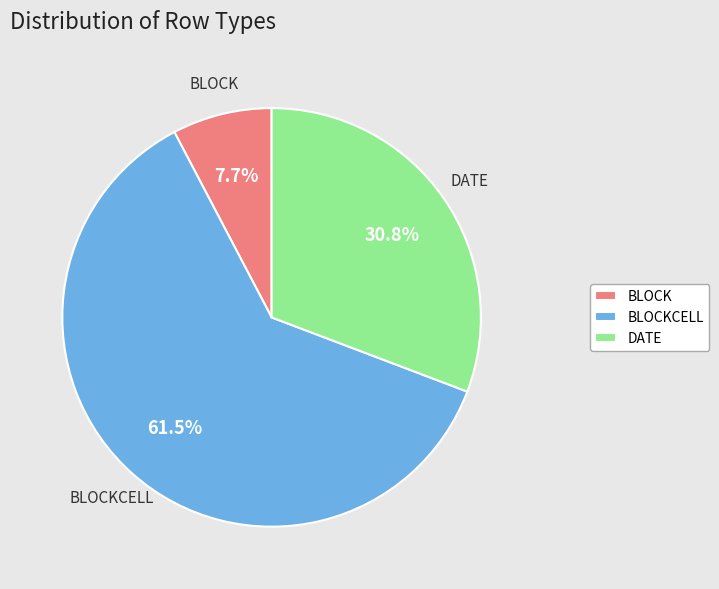

Which category has the smallest portion of the pie?

BLOCK